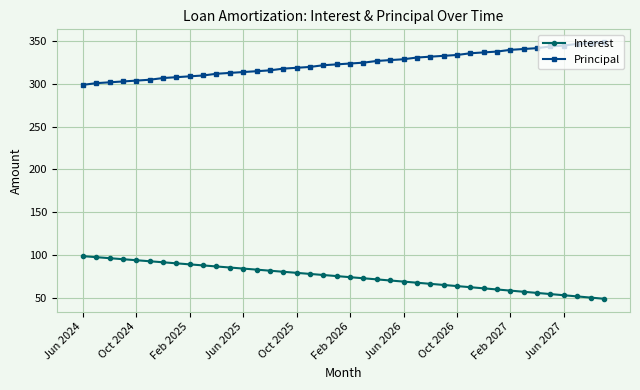

List the series in order of their peak value, highest first.

Principal, Interest